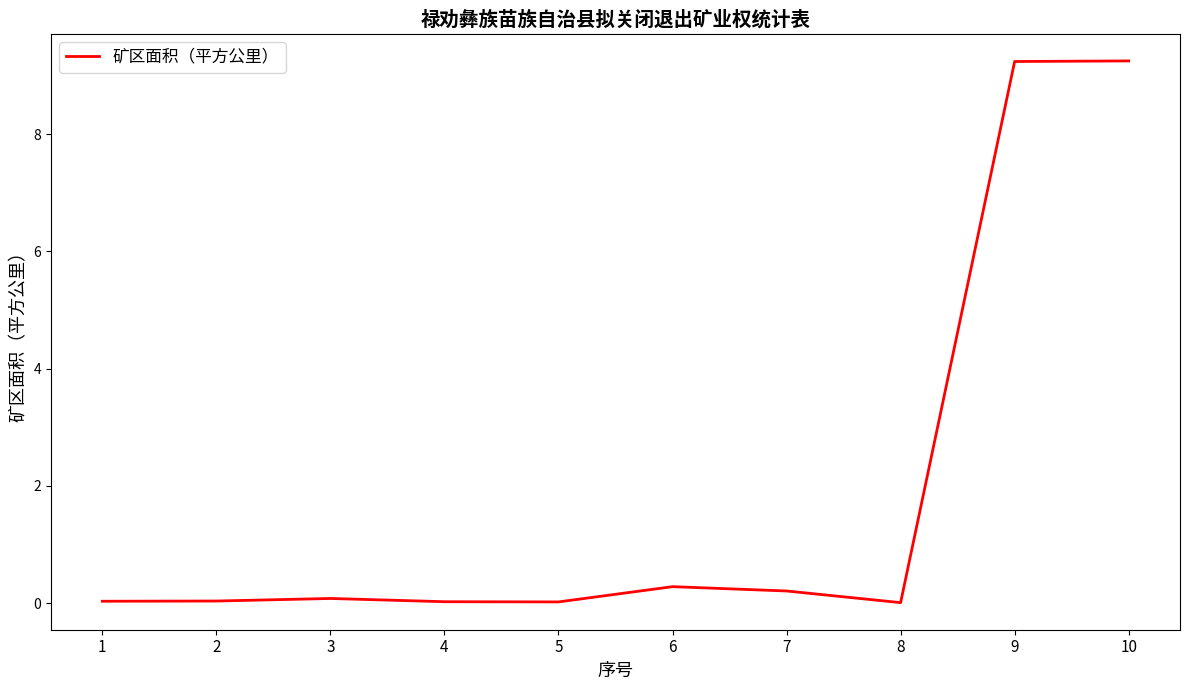

How many distinct data groups are displayed?

1